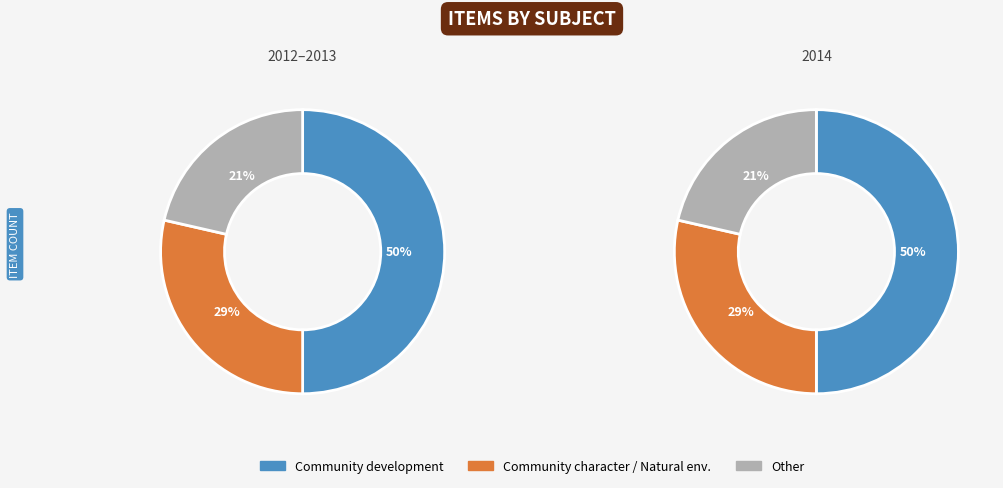

Does any single category account for the majority?

No